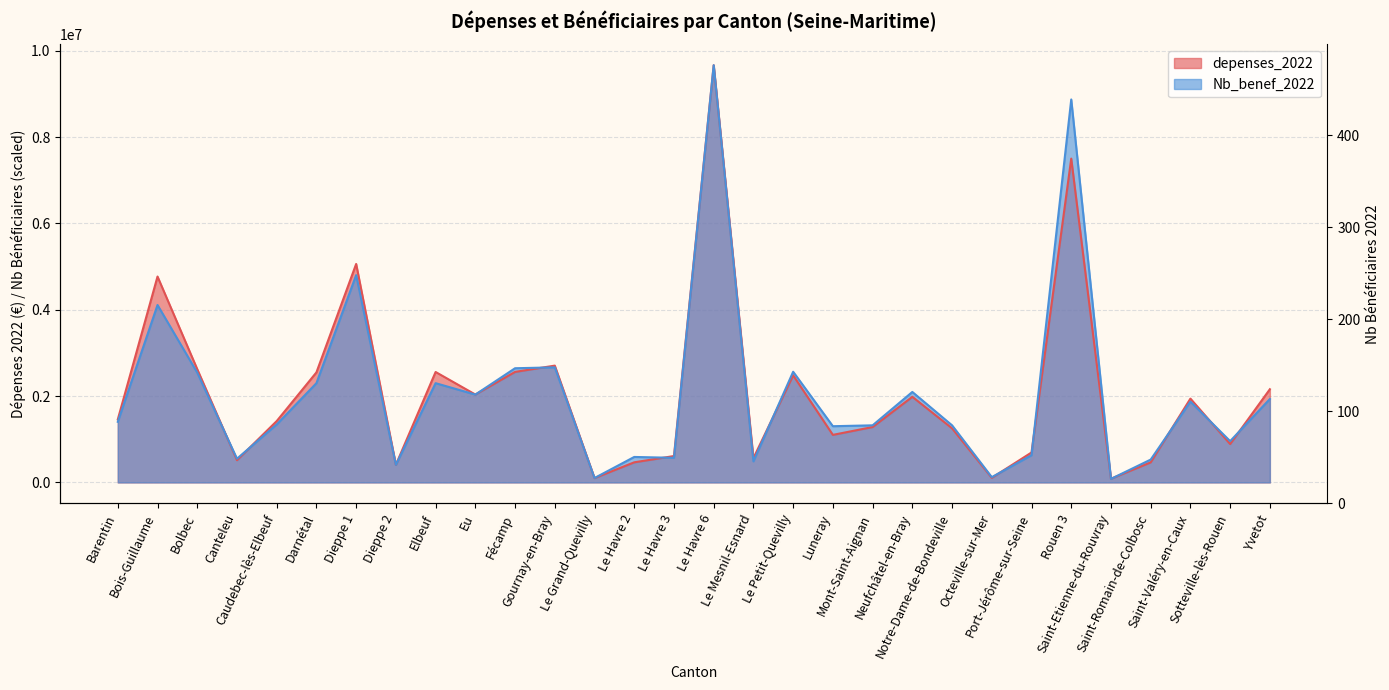

How many data points in depenses_2022 are less than 1459259?

15